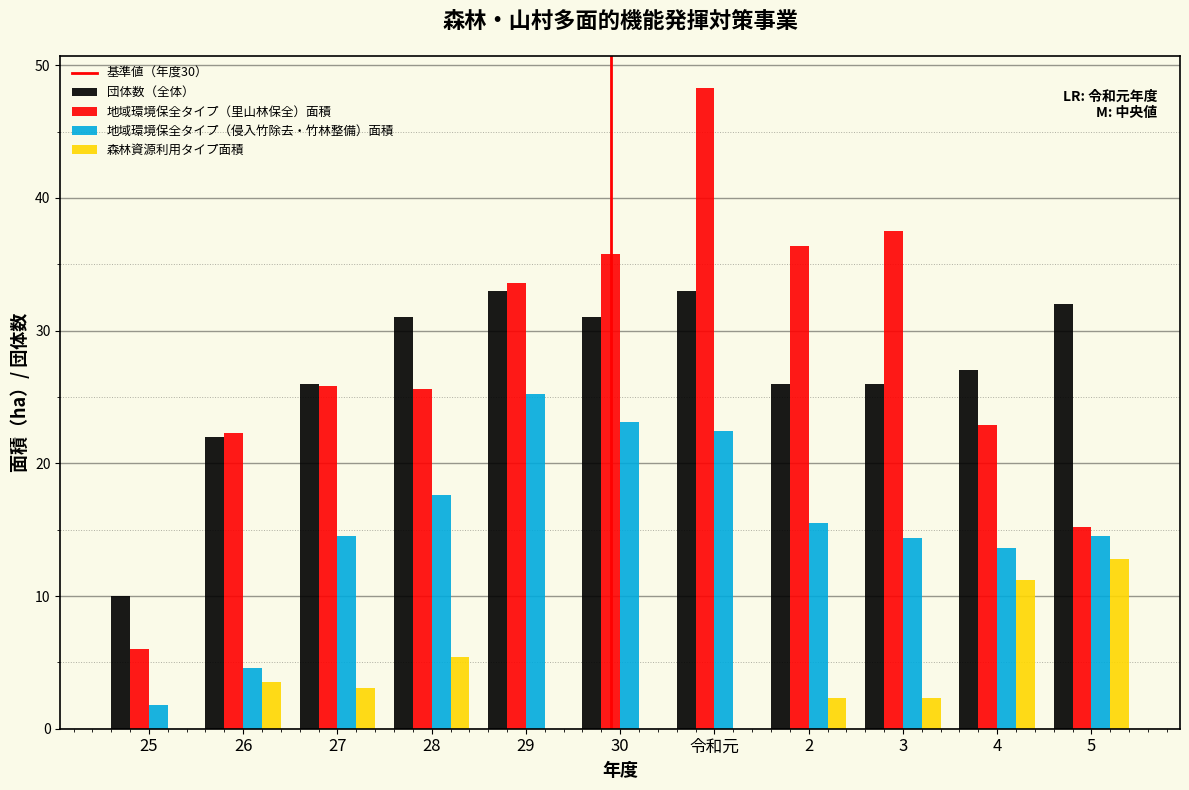

The value of 団体数（全体） at 26 is 29.7. True or false?

False